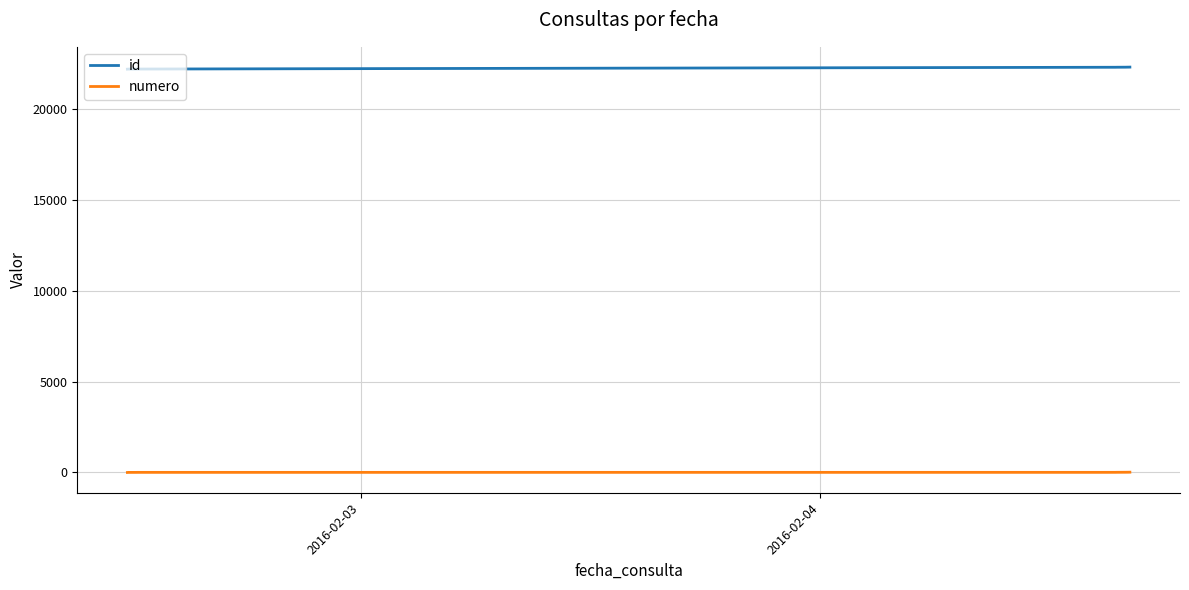

What is the minimum value for id?

22166